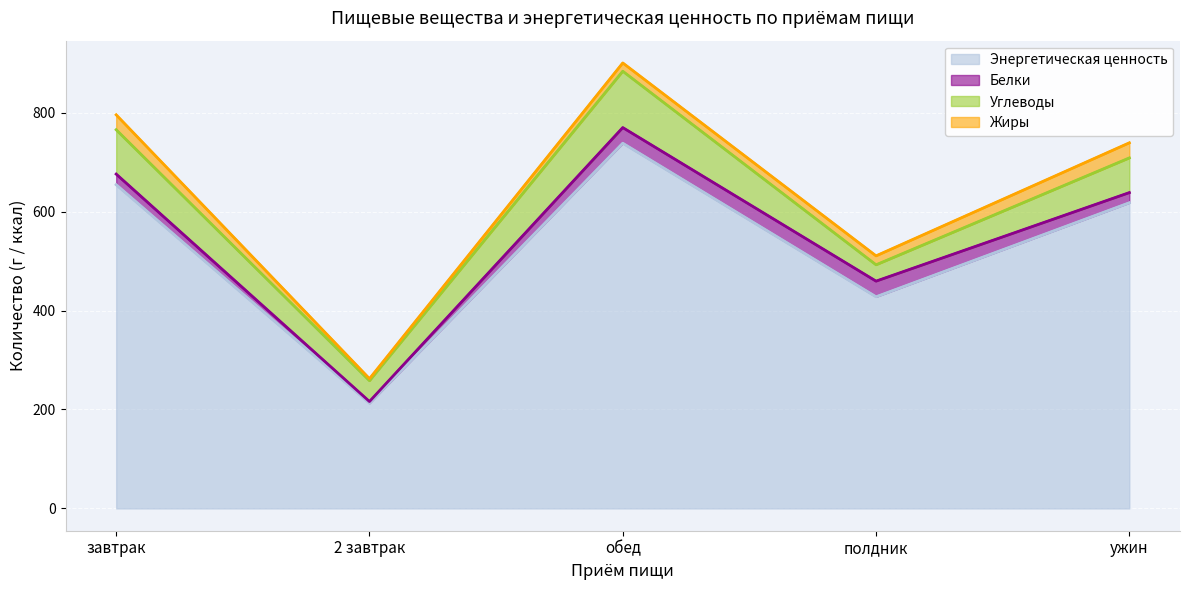

How many categories are shown in the chart?

5